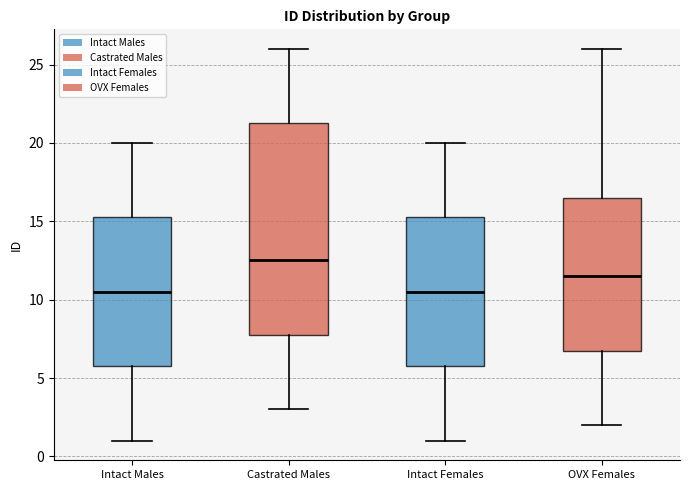

Which box has the highest median line?

Castrated Males